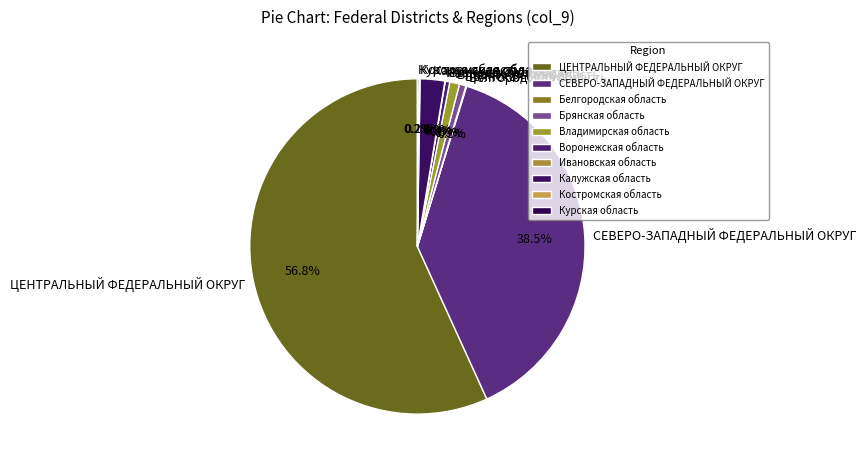

What is the majority slice?

ЦЕНТРАЛЬНЫЙ ФЕДЕРАЛЬНЫЙ ОКРУГ